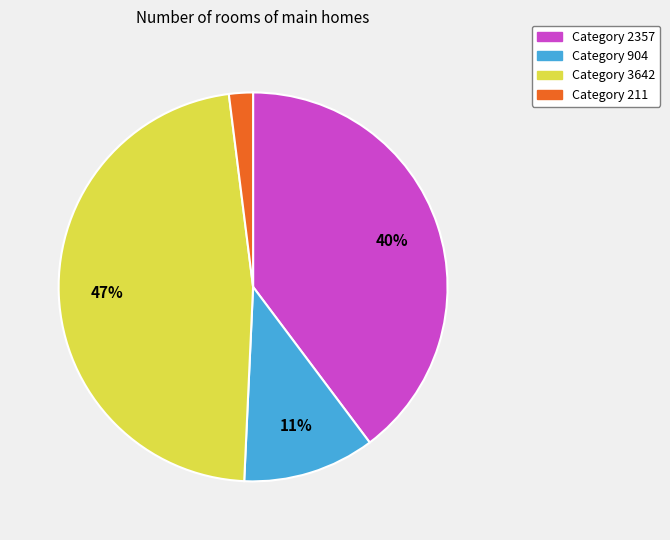

How many segments does this pie chart have?

4